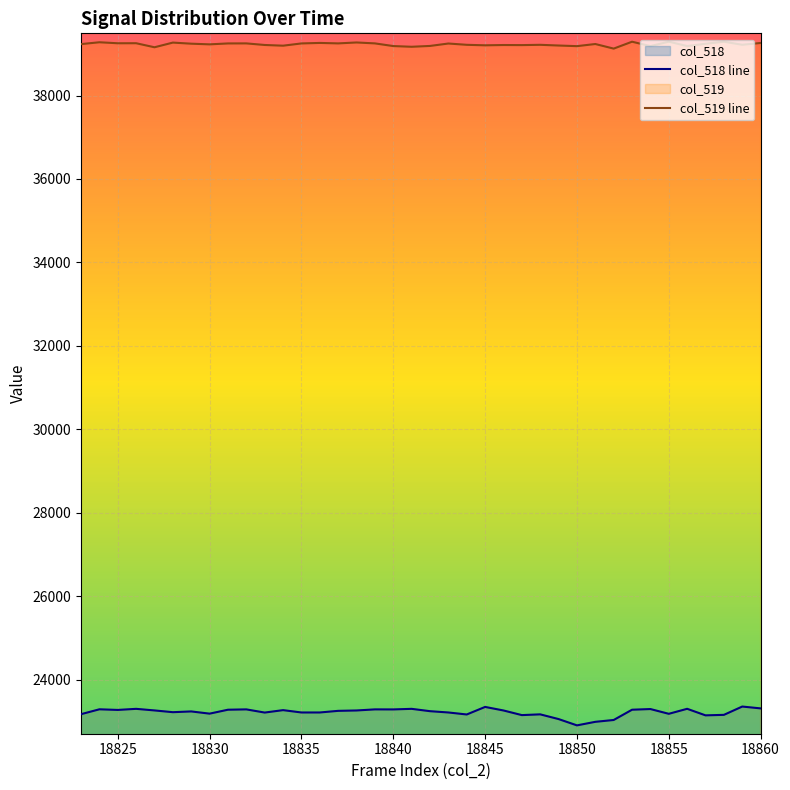

Reading left to right, transcribe all the data shown in this chart.

18823=23177	18824=23294	18825=23279	18826=23305	18827=23267	18828=23225	18829=23243	18830=23190	18831=23284	18832=23292	18833=23216	18834=23274	18835=23218	18836=23218	18837=23257	18838=23266	18839=23292	18840=23291	18841=23305	18842=23249	18843=23218	18844=23170	18845=23351	18846=23266	18847=23155	18848=23173	18849=23060	18850=22909	18851=22994	18852=23038	18853=23284	18854=23300	18855=23186	18856=23306	18857=23149	18858=23161	18859=23360	18860=23316